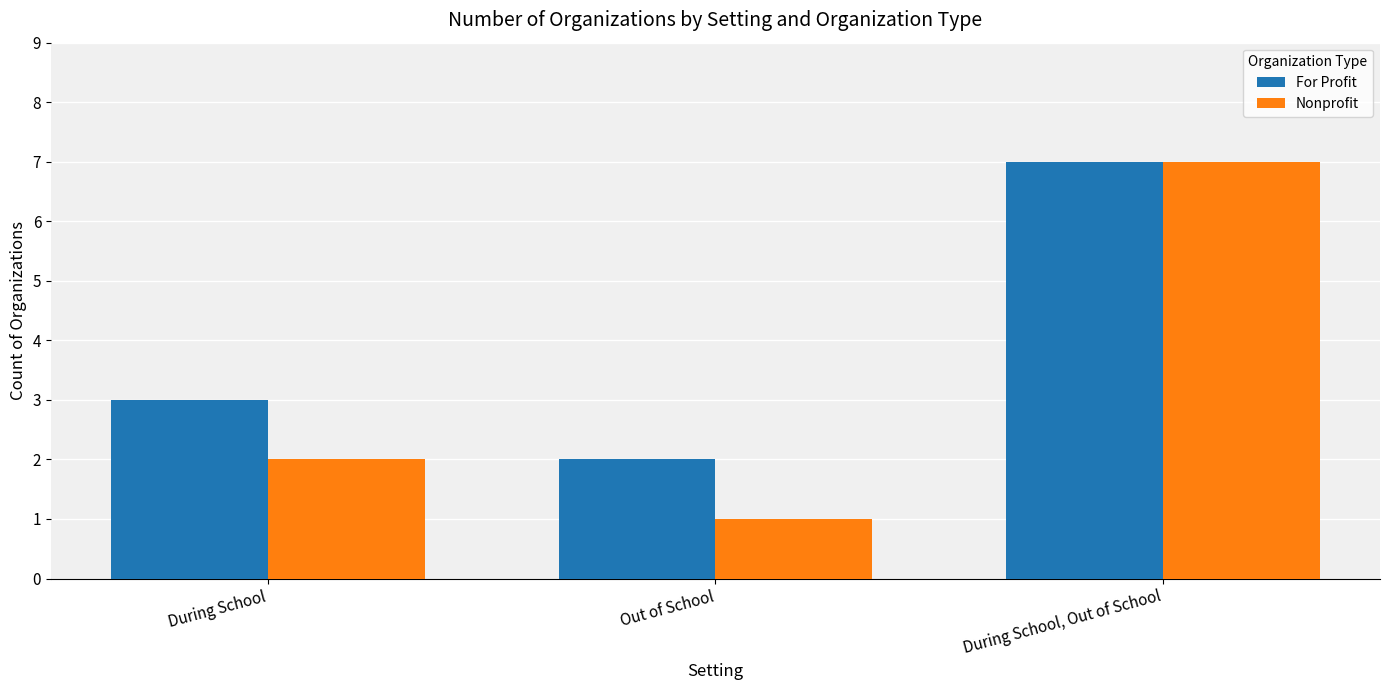

What is the sum of all Nonprofit values?

10